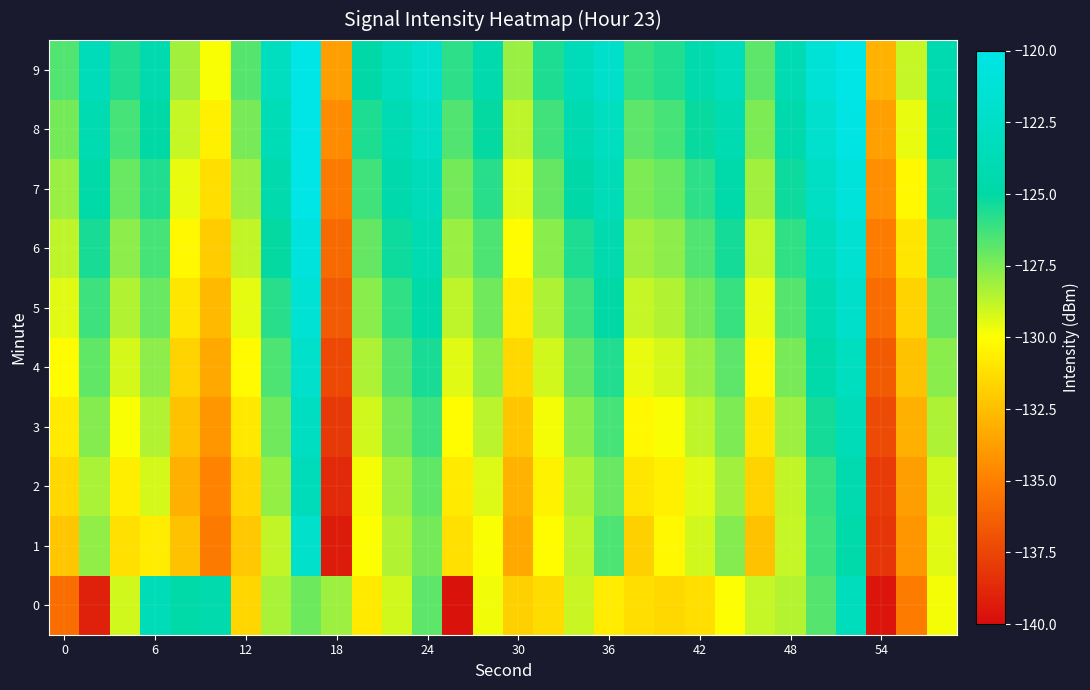

What is the minimum value shown in the chart?

-139.7